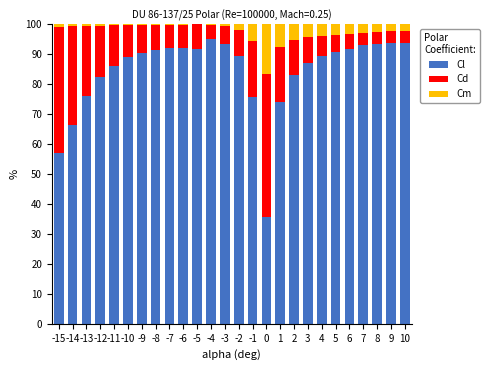

What is the sum of all Cl values?

2196.1